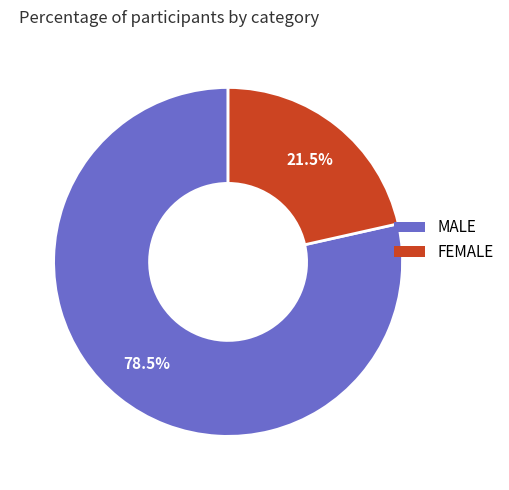

Count the number of slices in the pie.

2